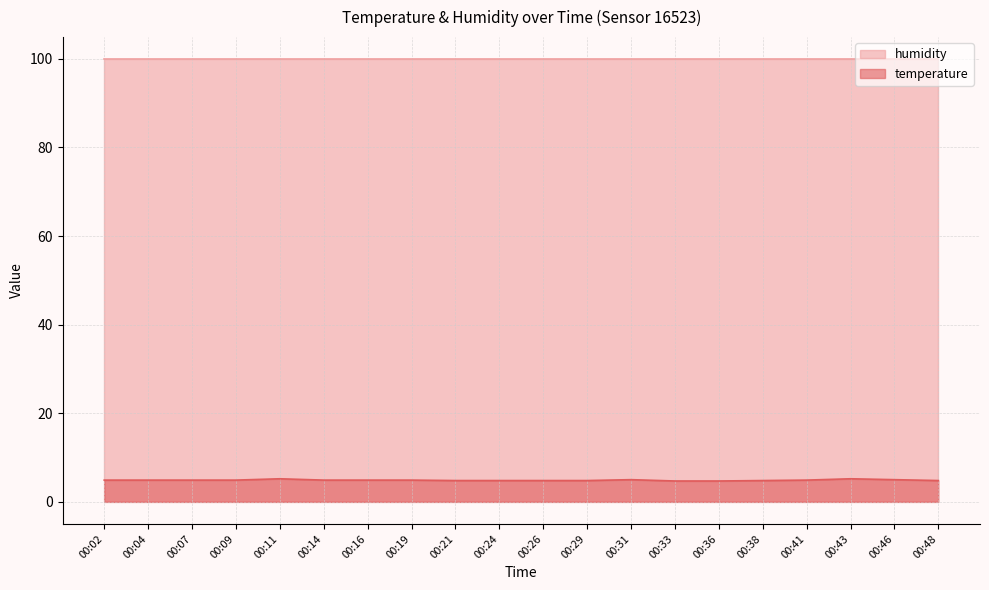

What is the change in value from 00:02 to 00:31?

+0.1